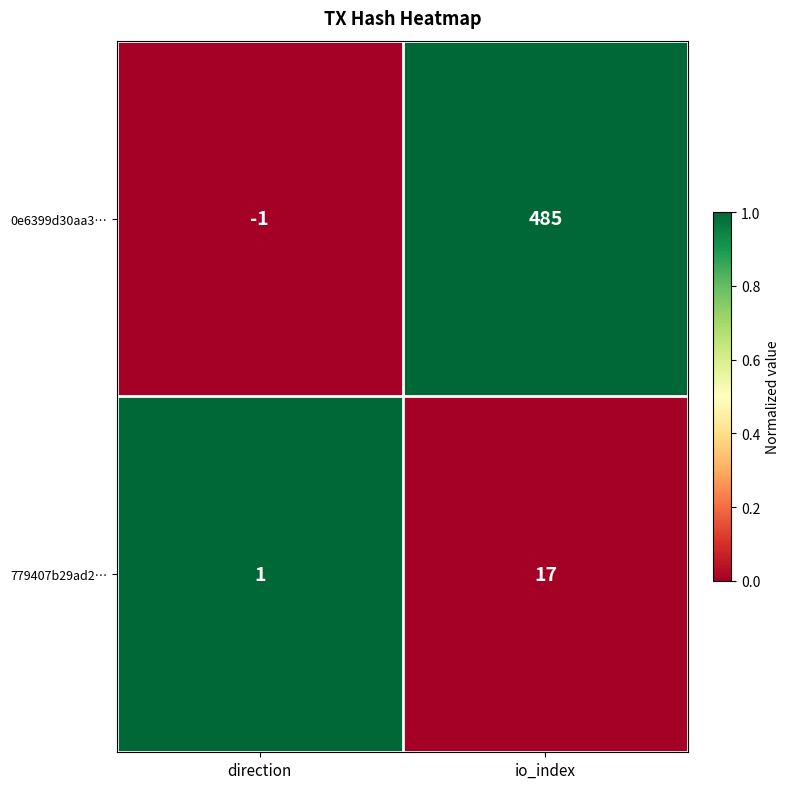

Reading left to right, transcribe all the data shown in this chart.

0e6399d30aa3…: -1	485
779407b29ad2…: 1	17